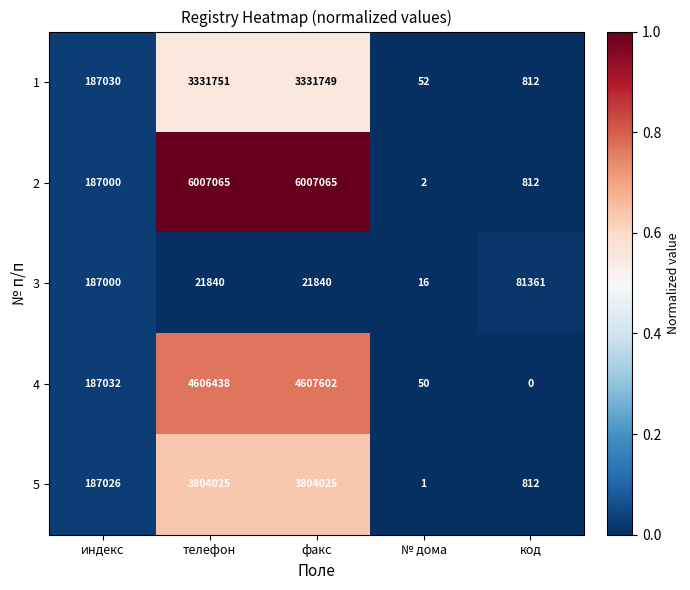

Count the 3 values in the range 21840 to 81361.

3